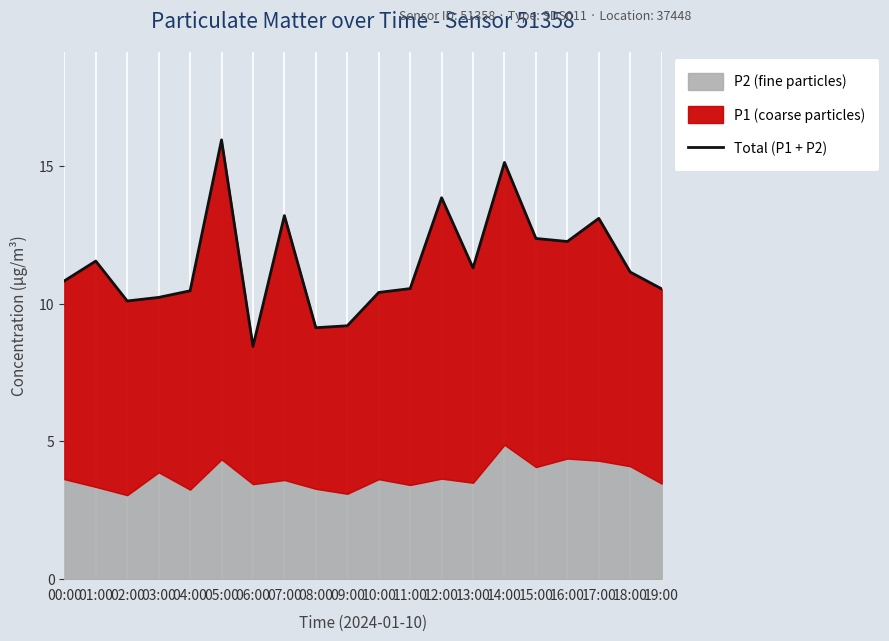

What value does the data have at 14:00?

15.1